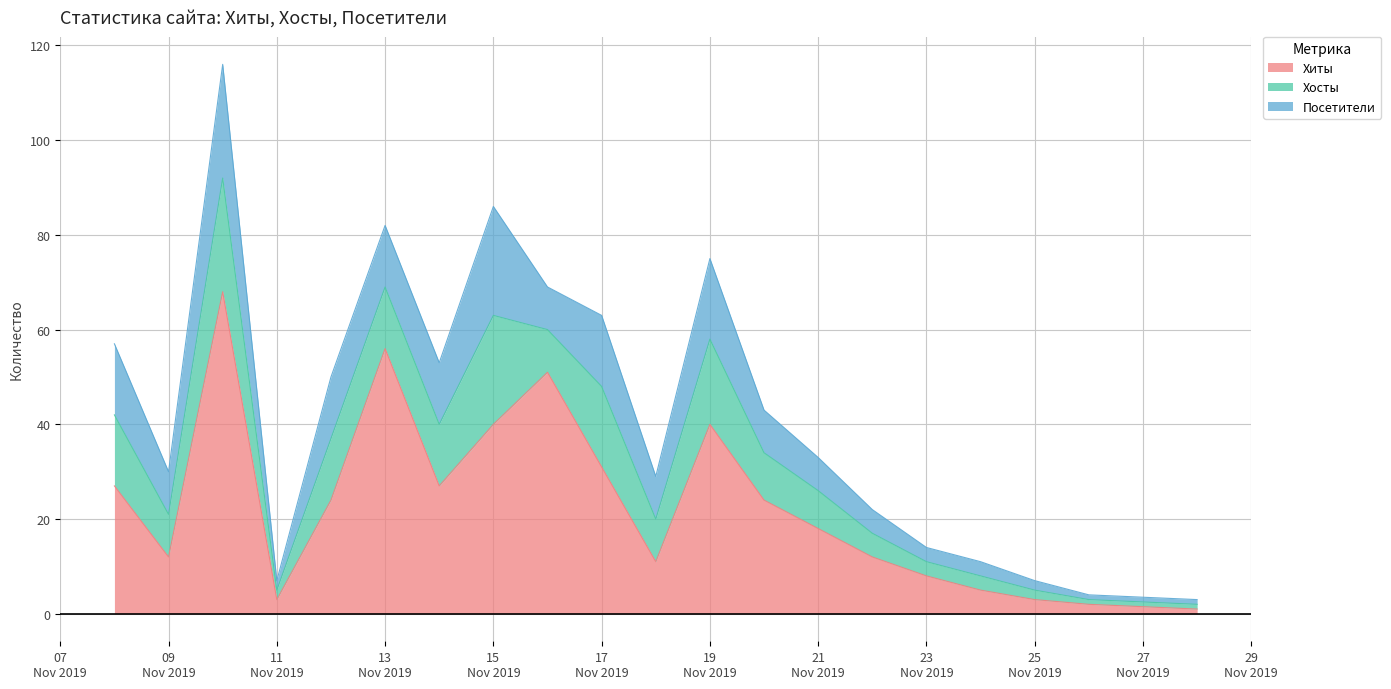

How many data points in Посетители are above 9?

8